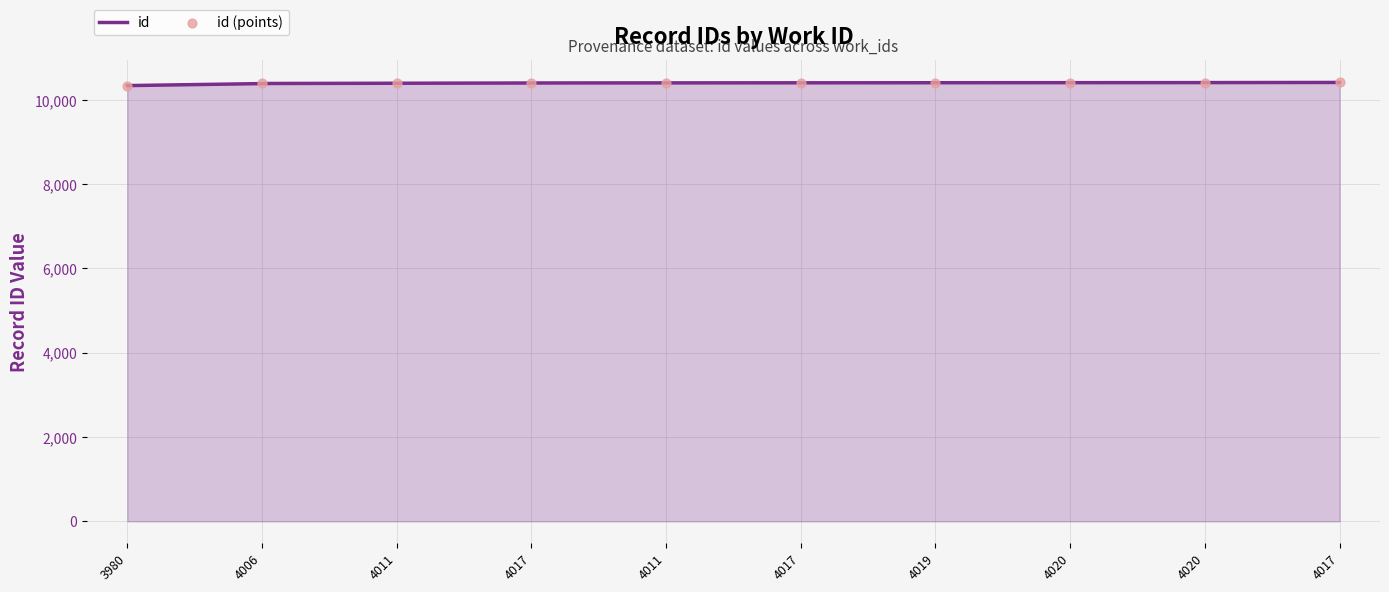

Approximately how many times larger is the value at 4006 compared to 4017?

1.0